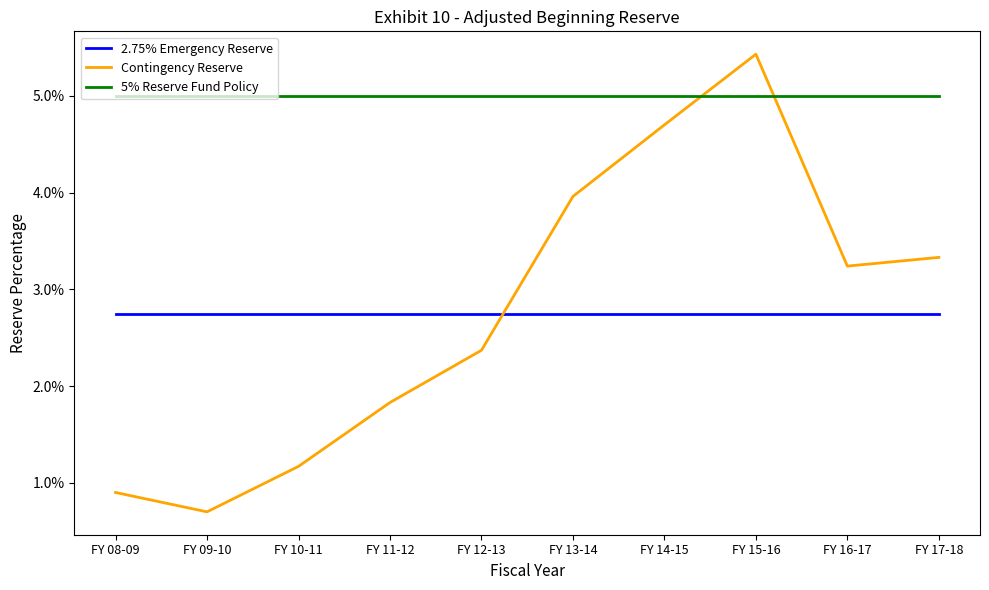

At which category is the sum across all series the highest?

FY 15-16